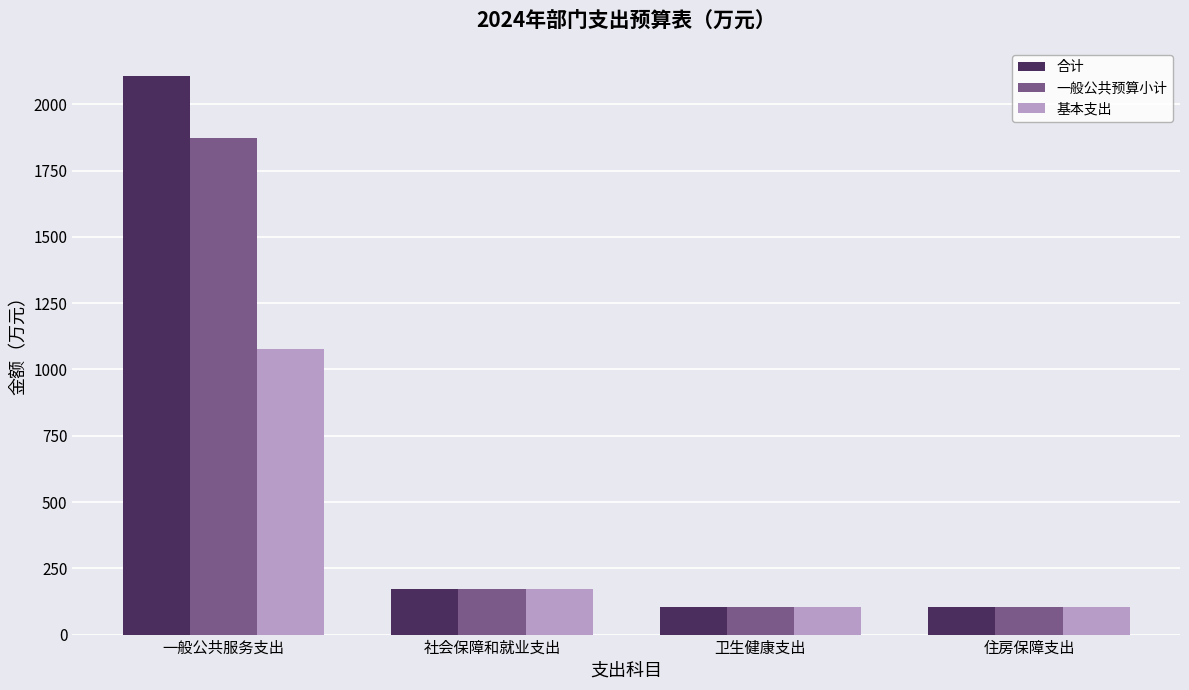

Which category has the highest value across all series?

一般公共服务支出